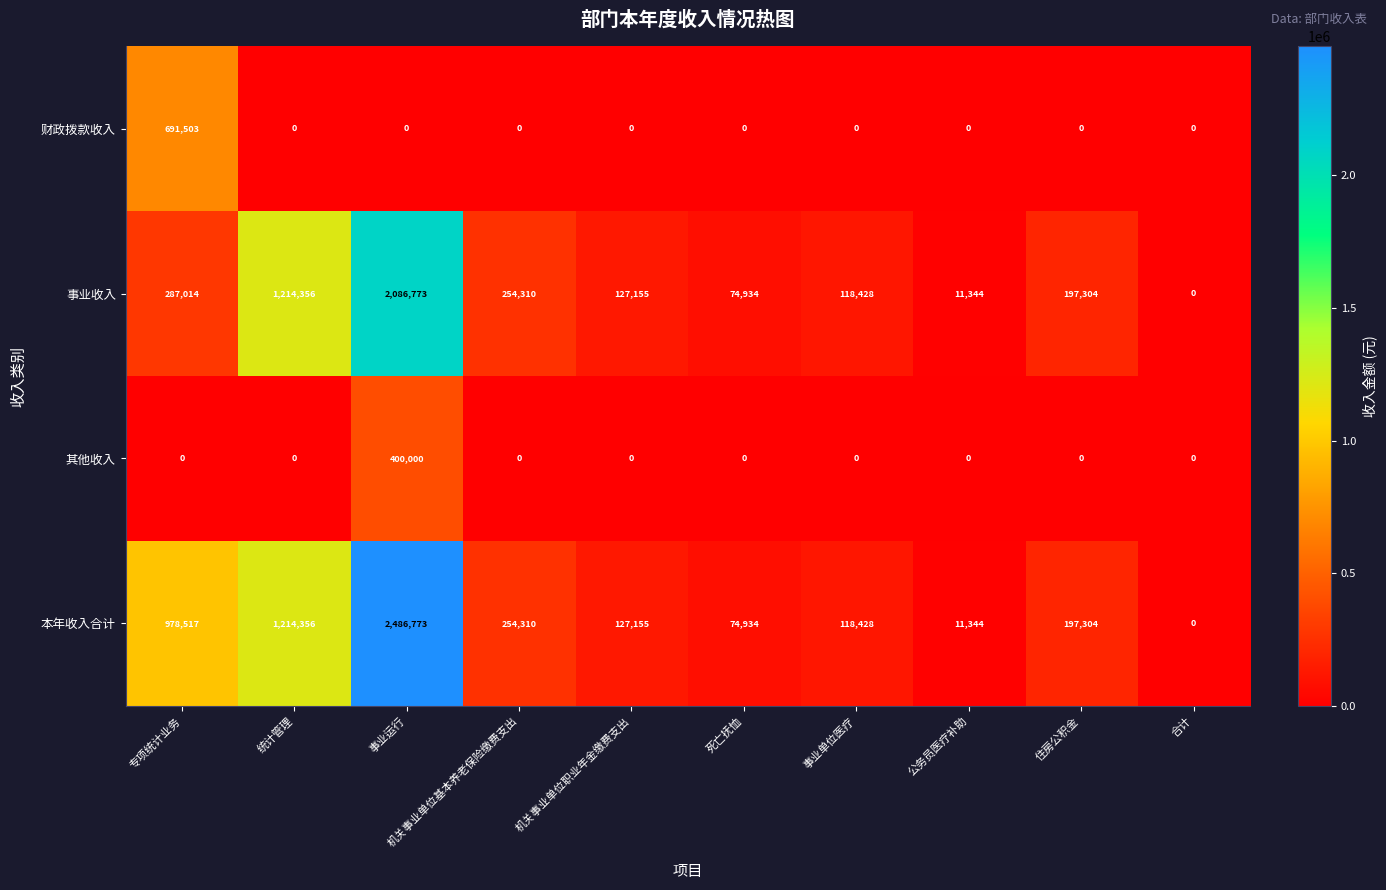

Which series has the largest total across all categories?

本年收入合计